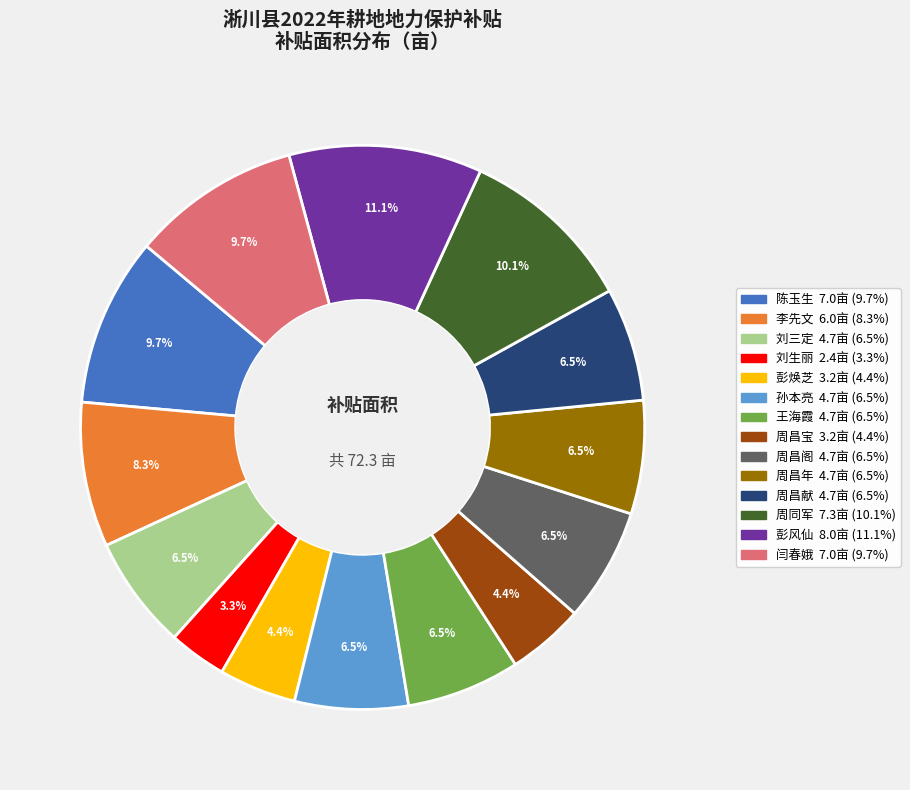

How many segments does this pie chart have?

14